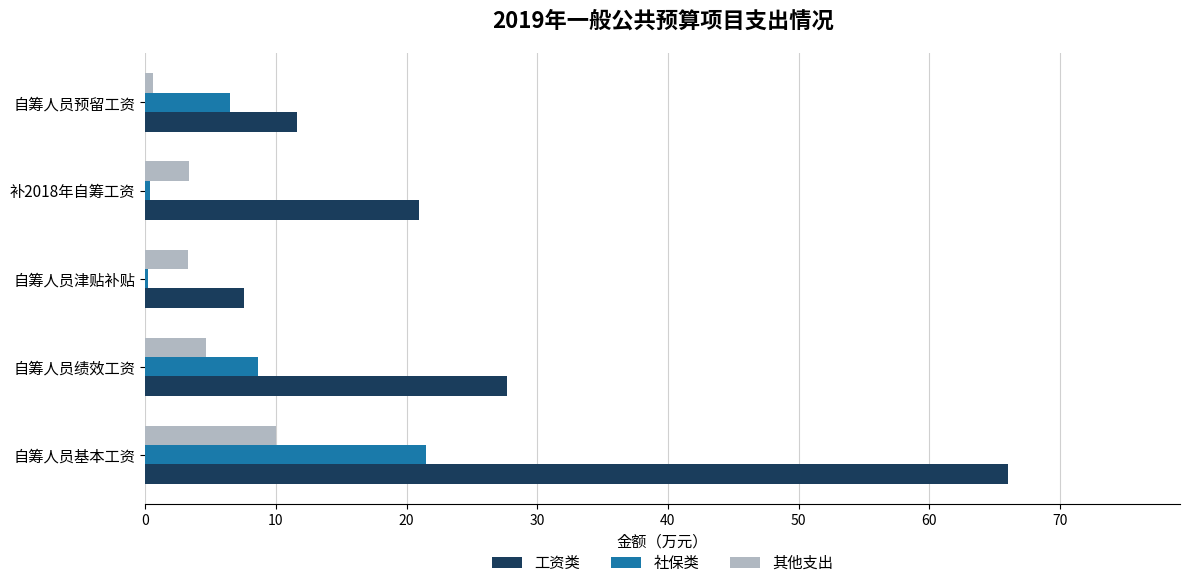

What is the greatest value displayed?

66.0